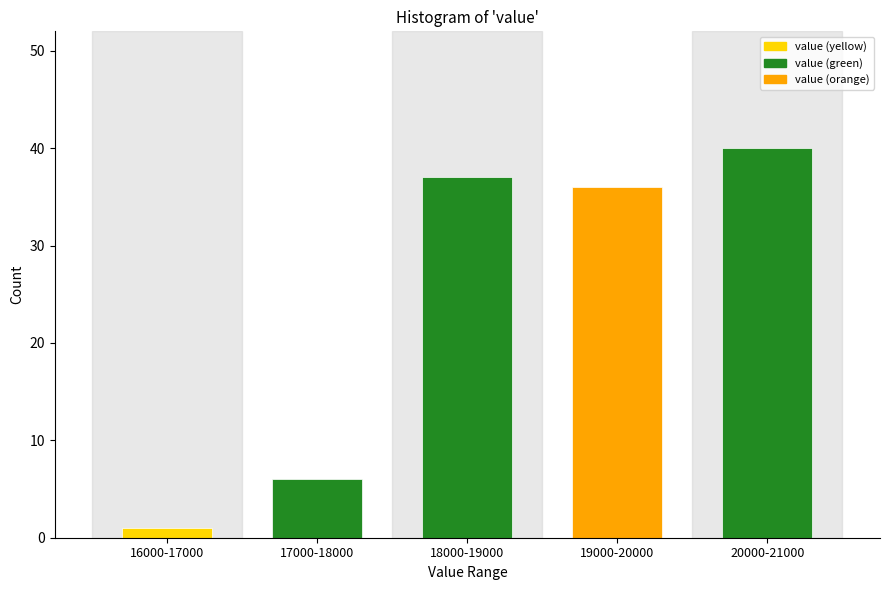

Reading left to right, extract all data points from this chart.

16000-17000=1	17000-18000=6	18000-19000=37	19000-20000=36	20000-21000=40